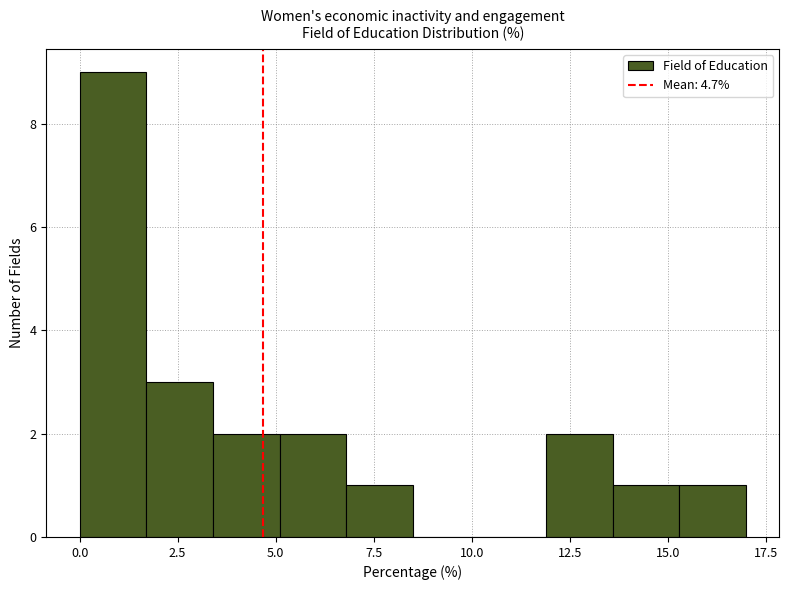

Around what value on the x-axis is the tallest bar? Give the approximate position of its centre, as read against the axis.

1.0